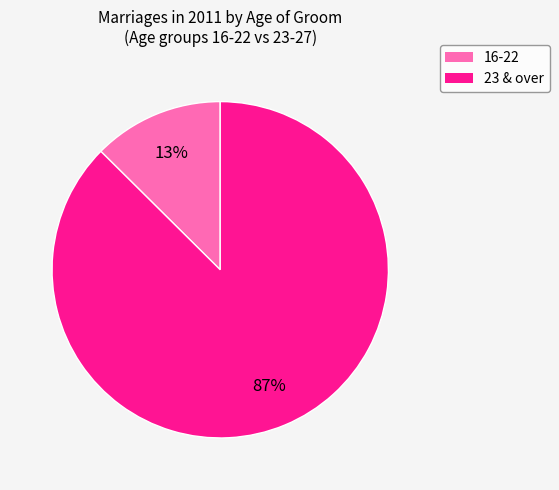

To the nearest percent, what is the average slice percentage?

50%